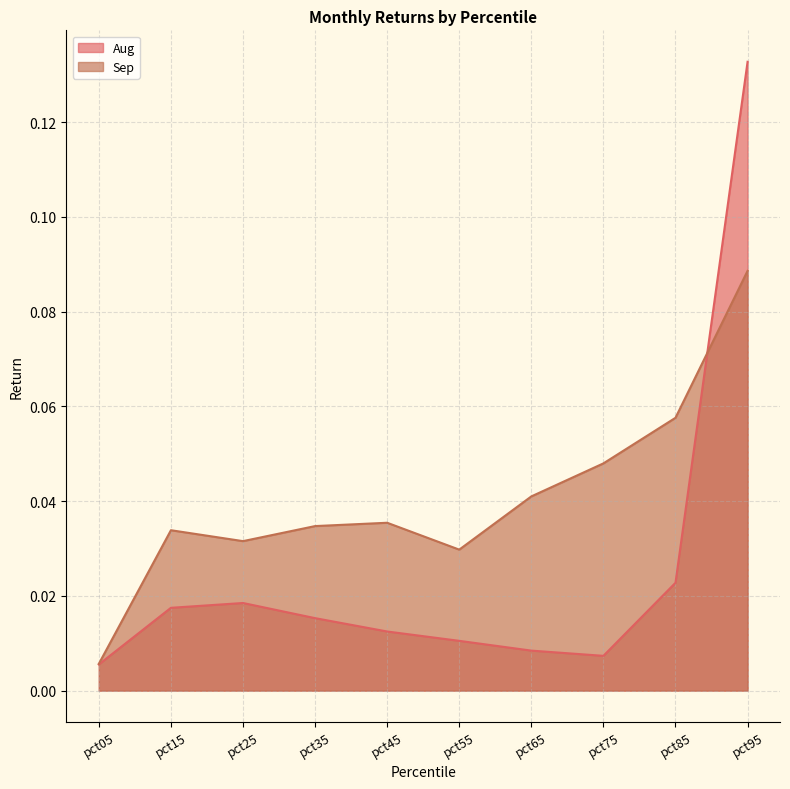

Which has a higher value, pct45 or pct35?

pct35